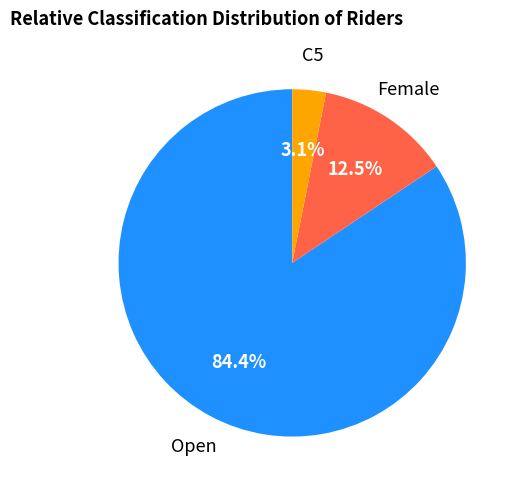

Rank the categories by value from lowest to highest.

C5, Female, Open